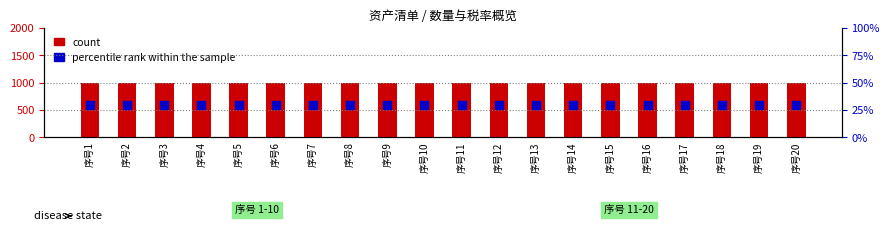

Which series has the largest total across all categories?

count